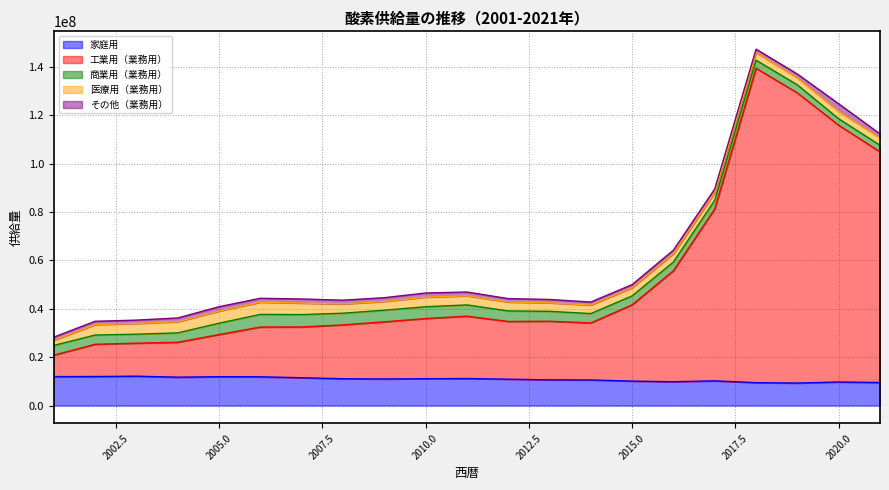

How many values in the 家庭用 series are below 10987584?

10